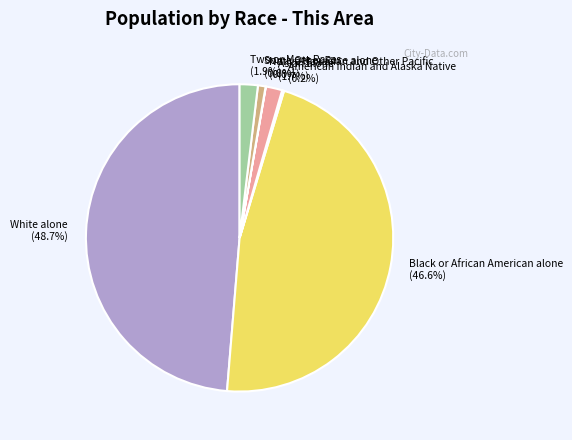

Combined, do White alone (48.7%) and Black or African American alone (46.6%) account for over 50%?

Yes